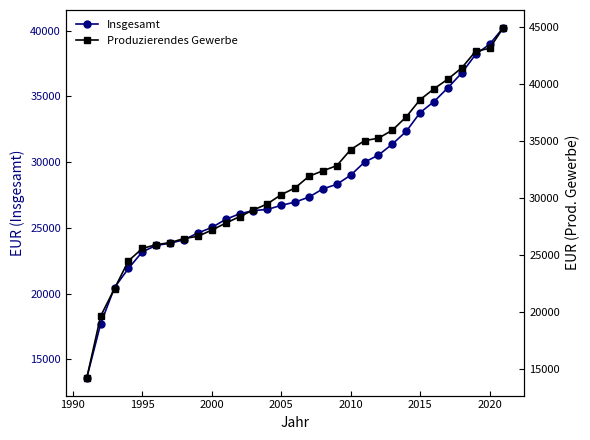

How many lines are shown in the chart?

2